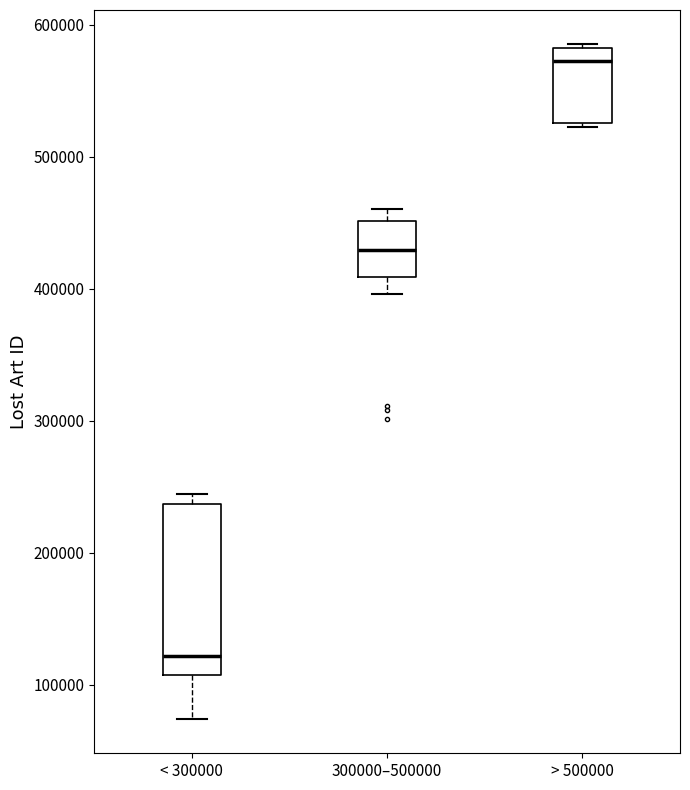

Which box has the lowest median line?

< 300000